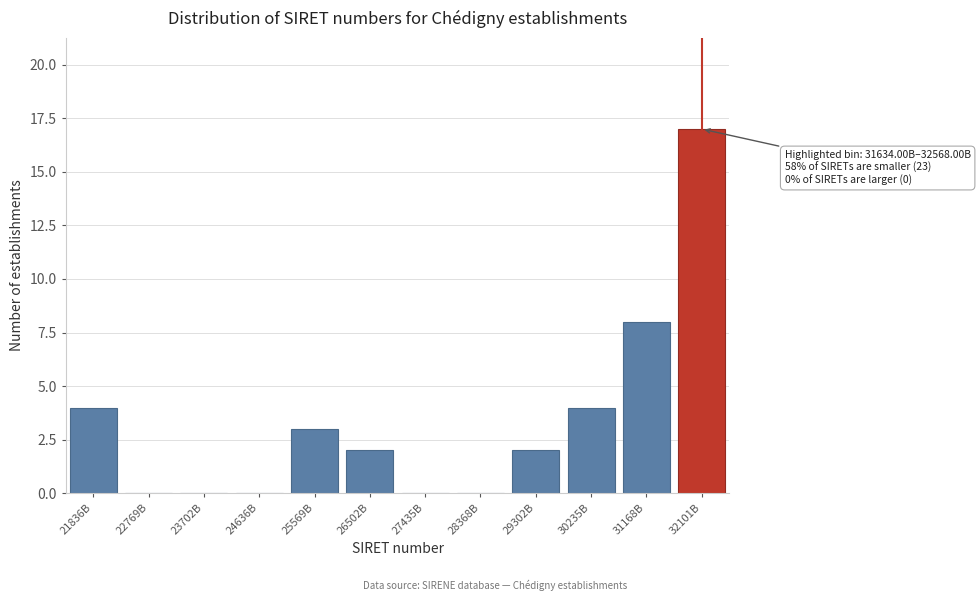

Reading left to right, extract all data points from this chart.

21836B=4	22769B=0	23702B=0	24636B=0	25569B=3	26502B=2	27435B=0	28368B=0	29302B=2	30235B=4	31168B=8	32101B=17